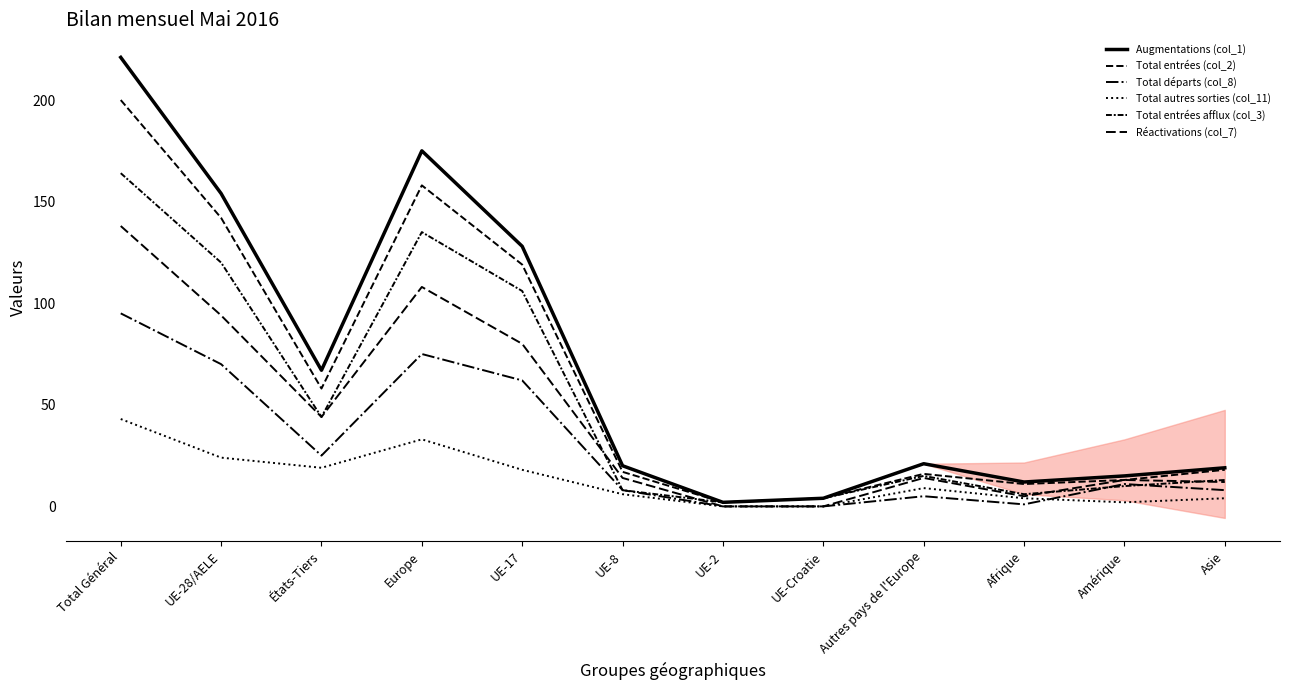

How many data points in Réactivations (col_7) are above 14?

5